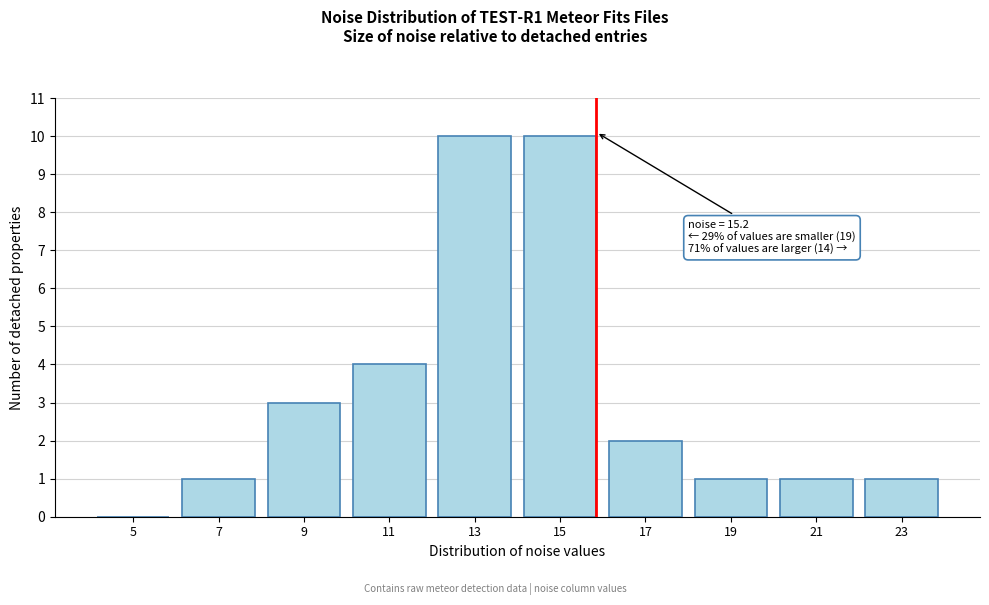

Reading left to right, list all the values displayed in this chart.

5=0	7=1	9=3	11=4	13=10	15=10	17=2	19=1	21=1	23=1